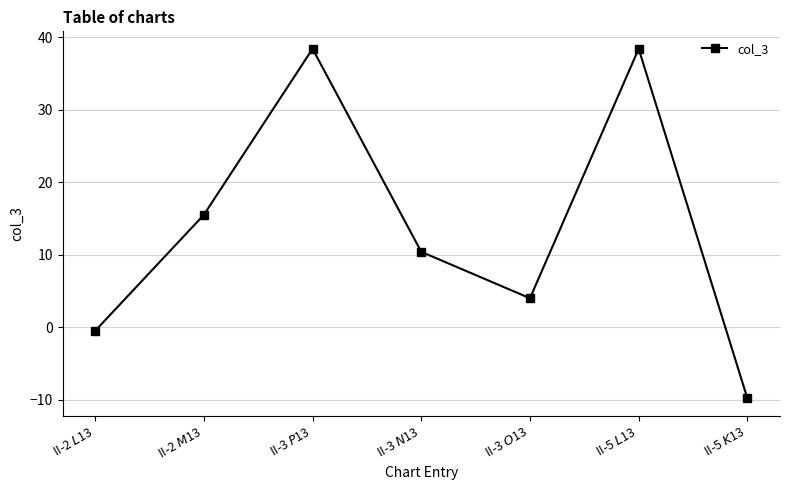

True or false: the data shows 4.9 at II-2 $M$13.

False